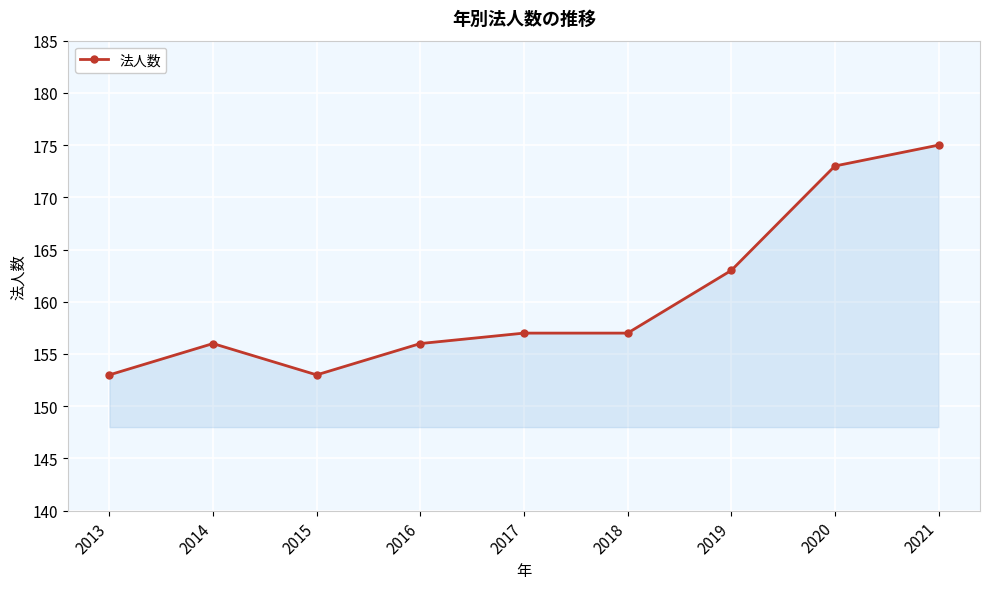

What is the value of the 9th point from the left?

175